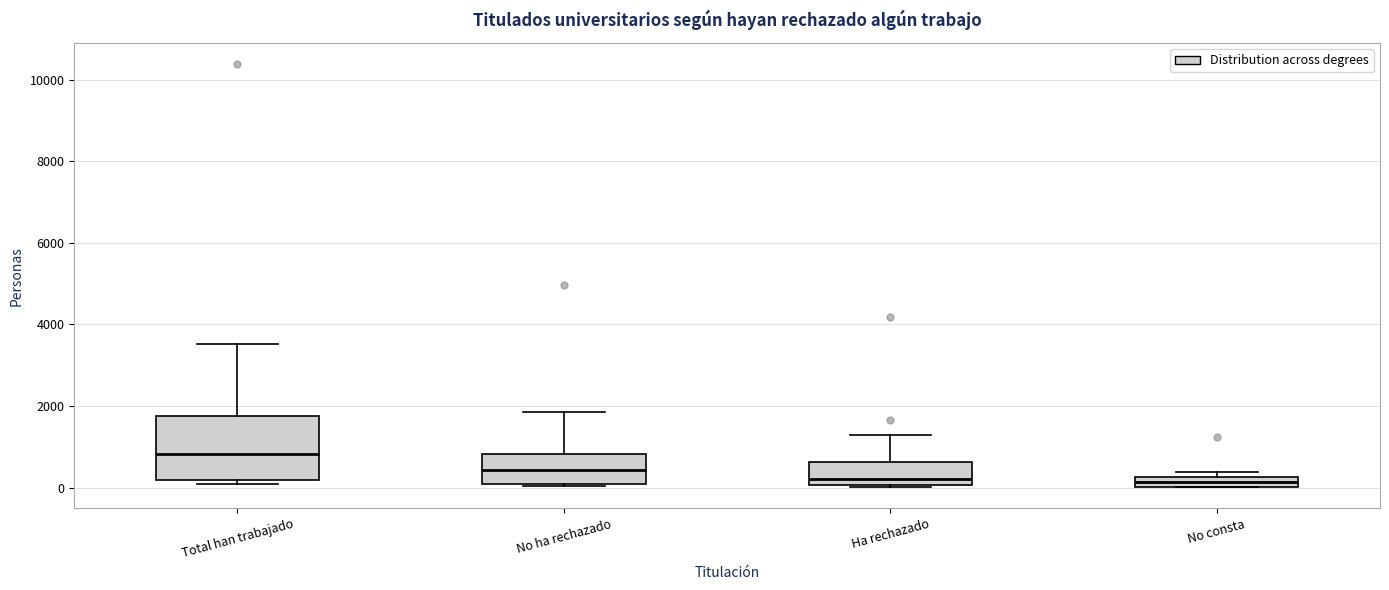

Which box is the tallest, from its lower edge to its upper edge?

Total han trabajado